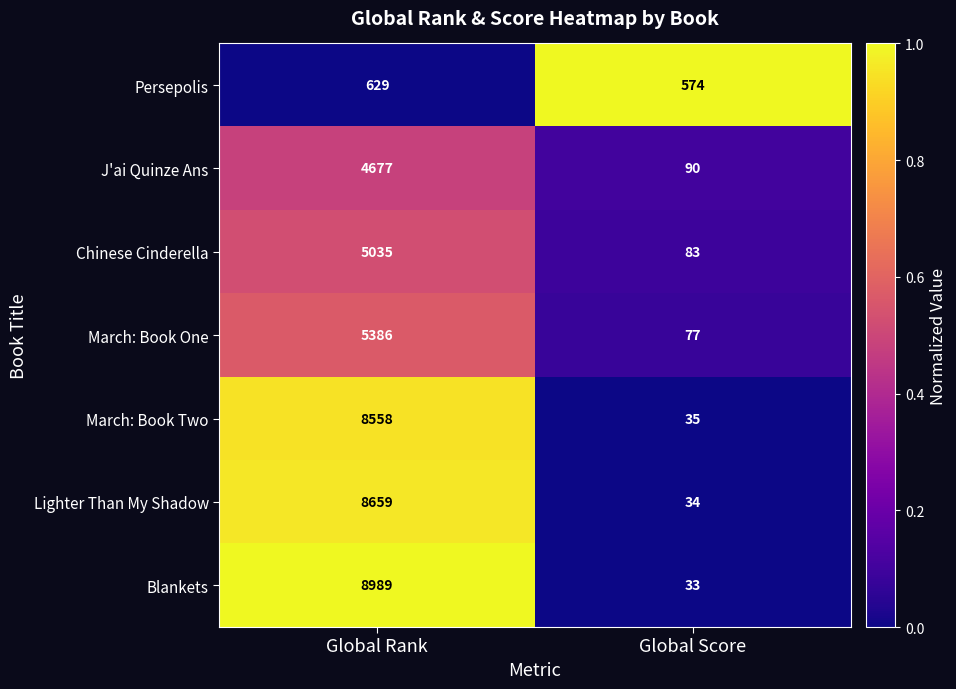

Which series has the largest range (max minus min)?

Blankets